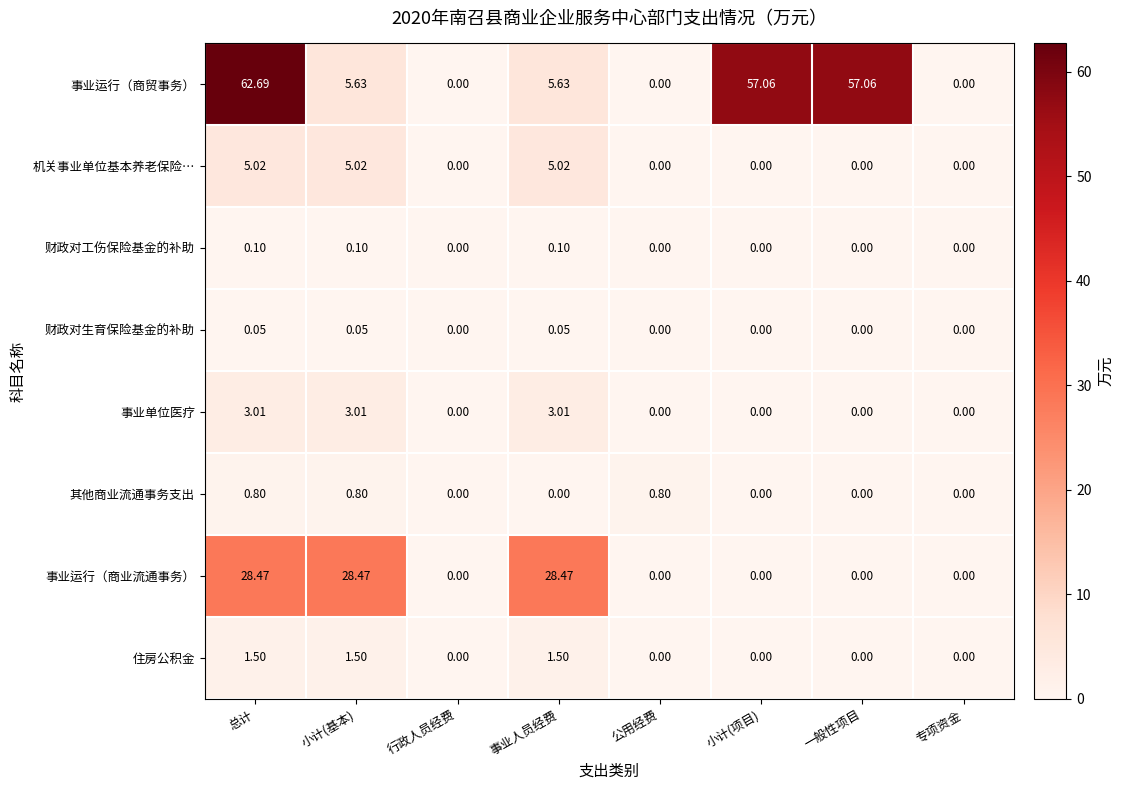

List the series in order of their peak value, lowest first.

财政对生育保险基金的补助, 财政对工伤保险基金的补助, 其他商业流通事务支出, 住房公积金, 事业单位医疗, 机关事业单位基本养老保险…, 事业运行（商业流通事务）, 事业运行（商贸事务）